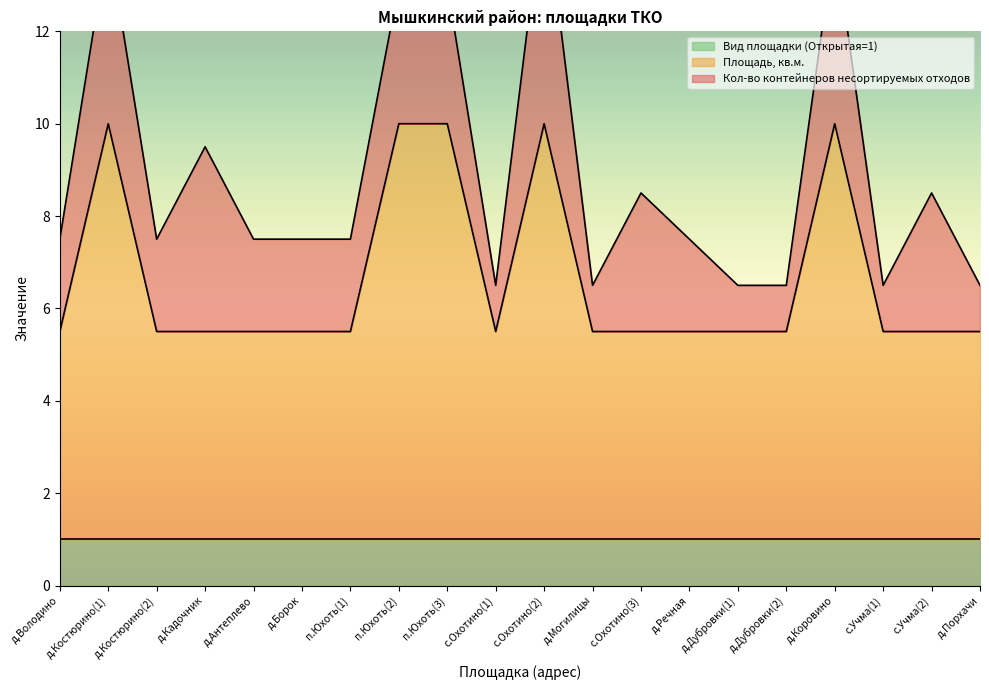

At which label does Кол-во контейнеров несортируемых отходов reach its minimum?

с.Охотино(1)